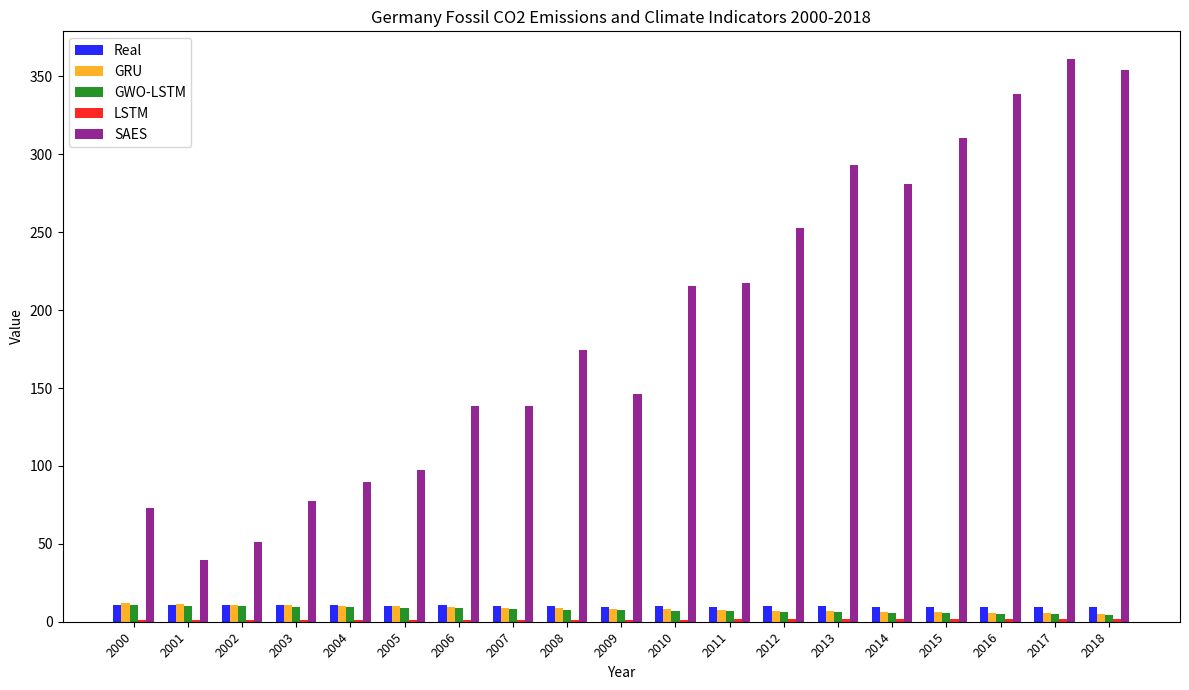

Are the bars grouped side by side (vs. stacked)?

Yes